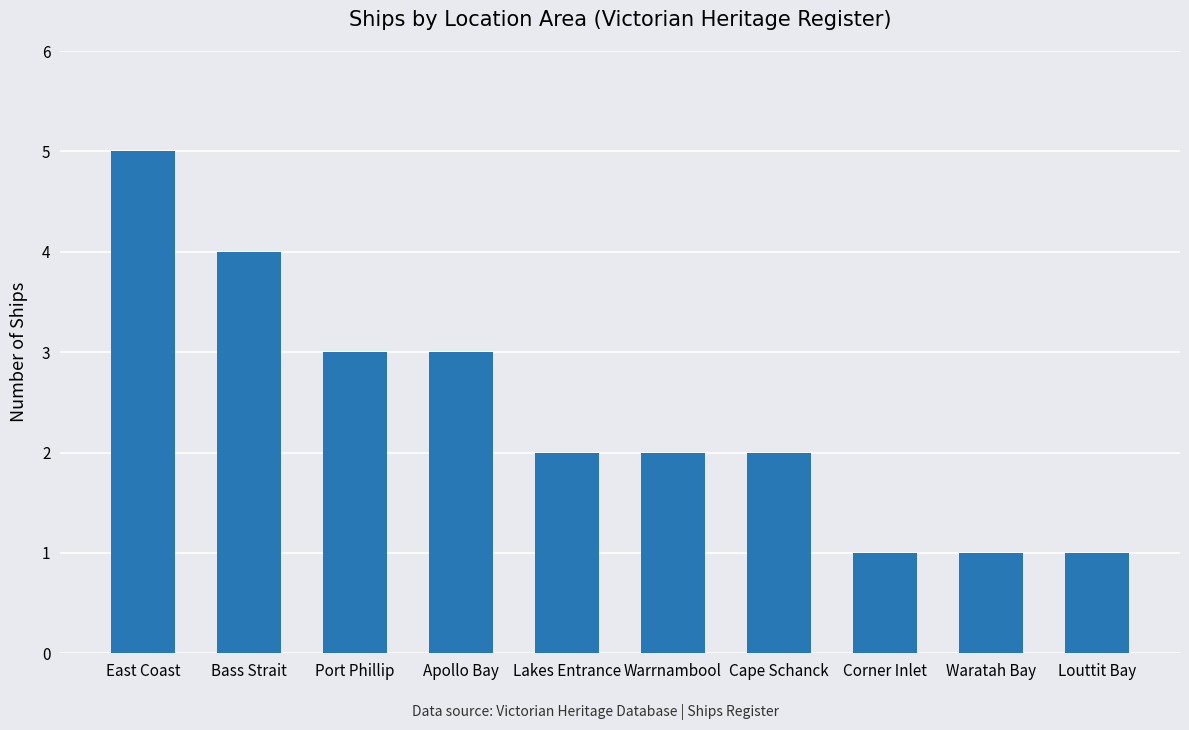

Reading left to right, list all the values displayed in this chart.

East Coast=5	Bass Strait=4	Port Phillip=3	Apollo Bay=3	Lakes Entrance=2	Warrnambool=2	Cape Schanck=2	Corner Inlet=1	Waratah Bay=1	Louttit Bay=1